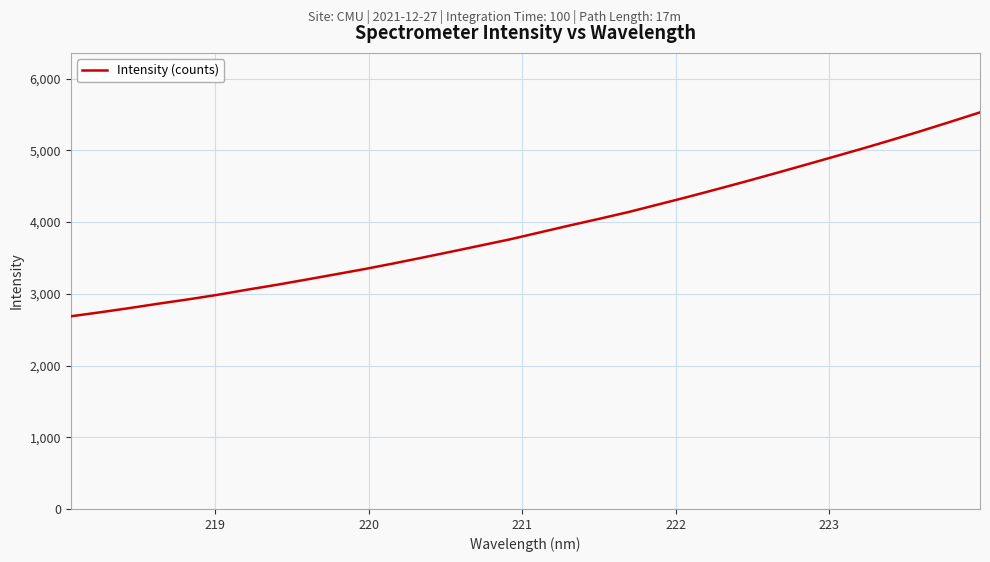

Count the number of data series in this chart.

1